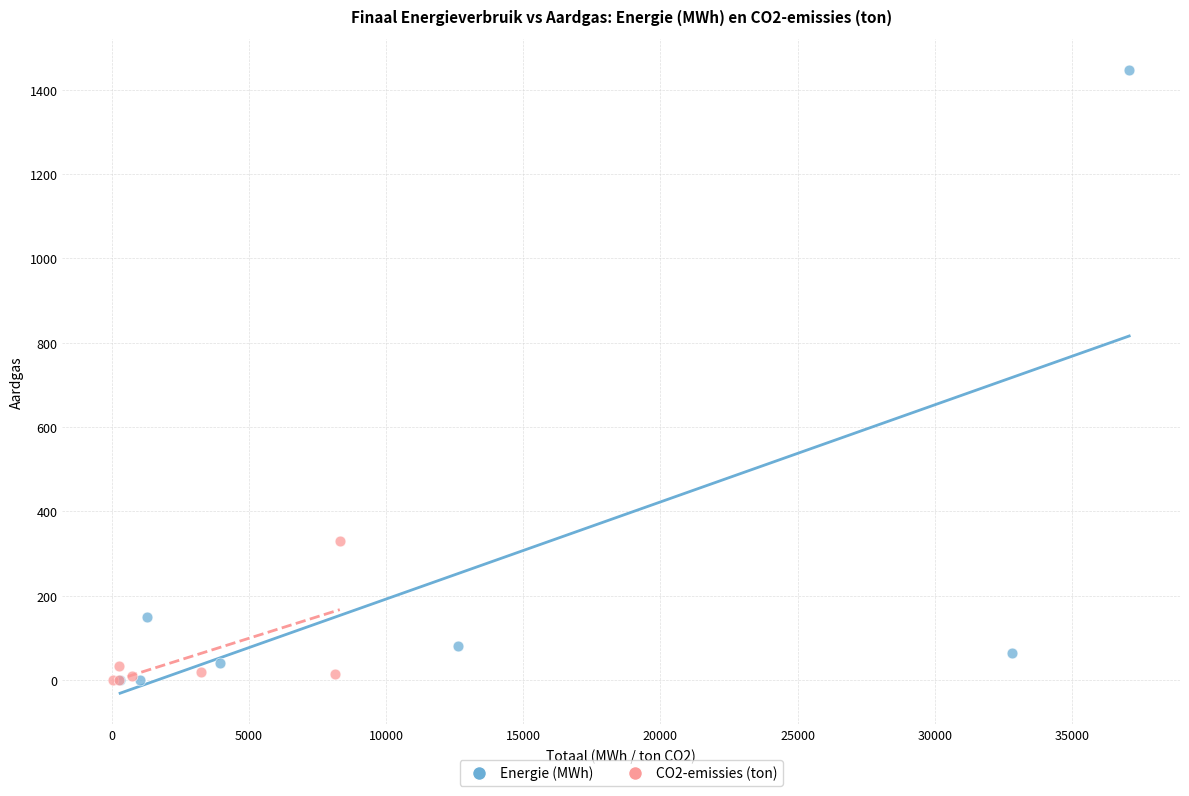

Which series has the largest Y range (max minus min)?

Energie (MWh)